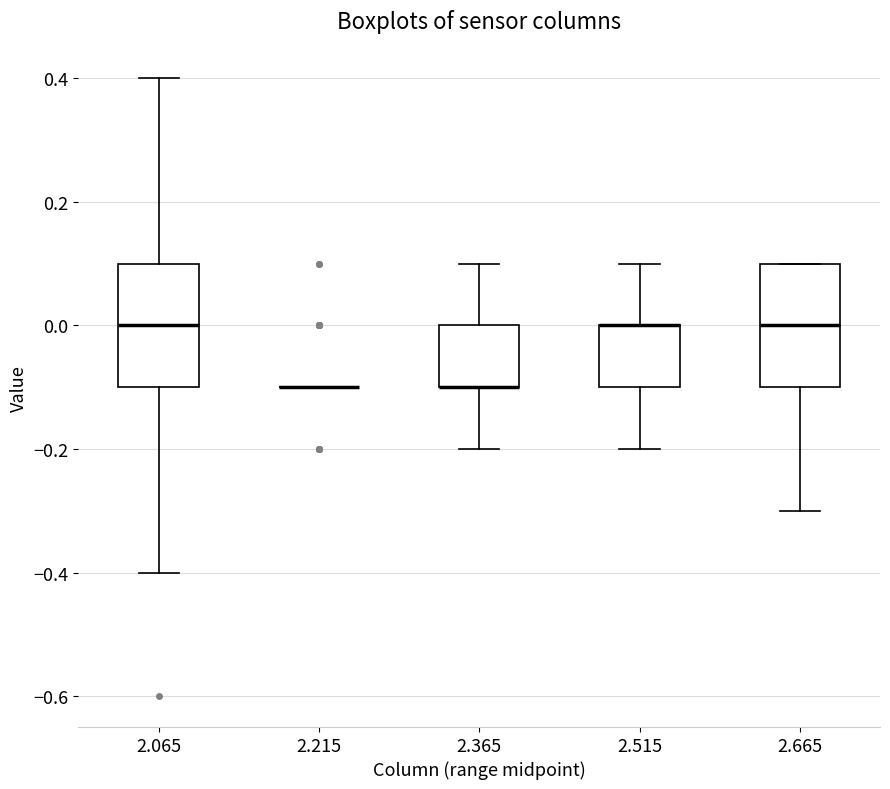

Reading left to right, read every box against the y-axis: the position of its median line, the range the box covers, and the ends of its whiskers. The values are not printed on the chart, so give them approximately, as read against the axis.

2.065: median 0.0, box -0.1 to 0.1, whiskers -0.4 to 0.4
2.215: box collapsed to a line at -0.1, whiskers -0.1 to -0.1
2.365: median -0.1 (drawn on the box's lower edge), box -0.1 to 0.0, whiskers -0.2 to 0.1
2.515: median 0.0 (drawn on the box's upper edge), box -0.1 to 0.0, whiskers -0.2 to 0.1
2.665: median 0.0, box -0.1 to 0.1, whiskers -0.3 to 0.1